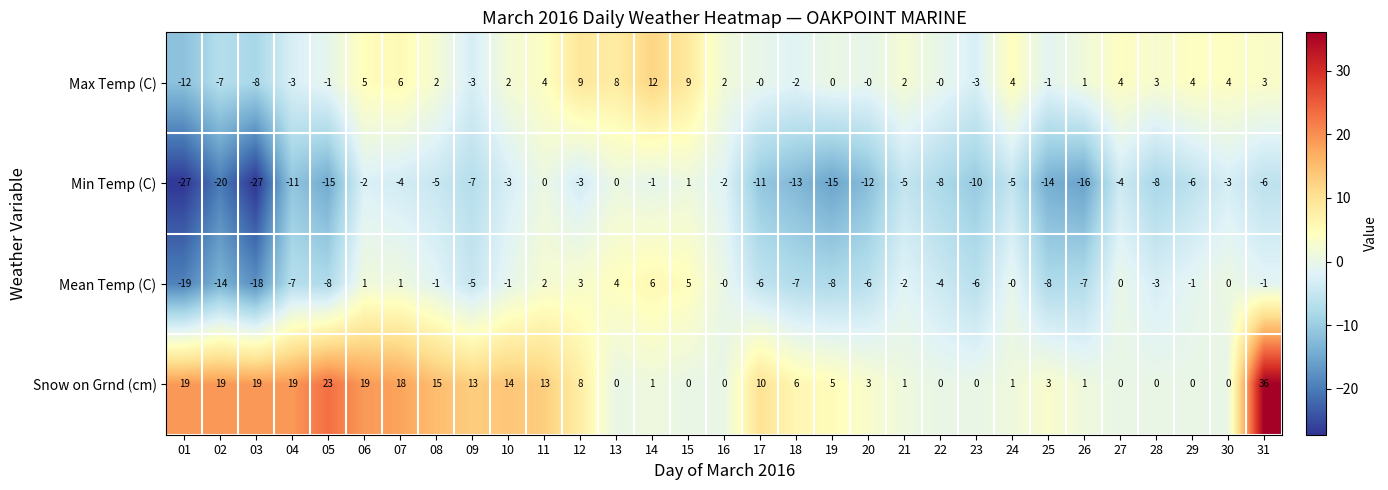

At which label does Min Temp (C) reach its peak?

15